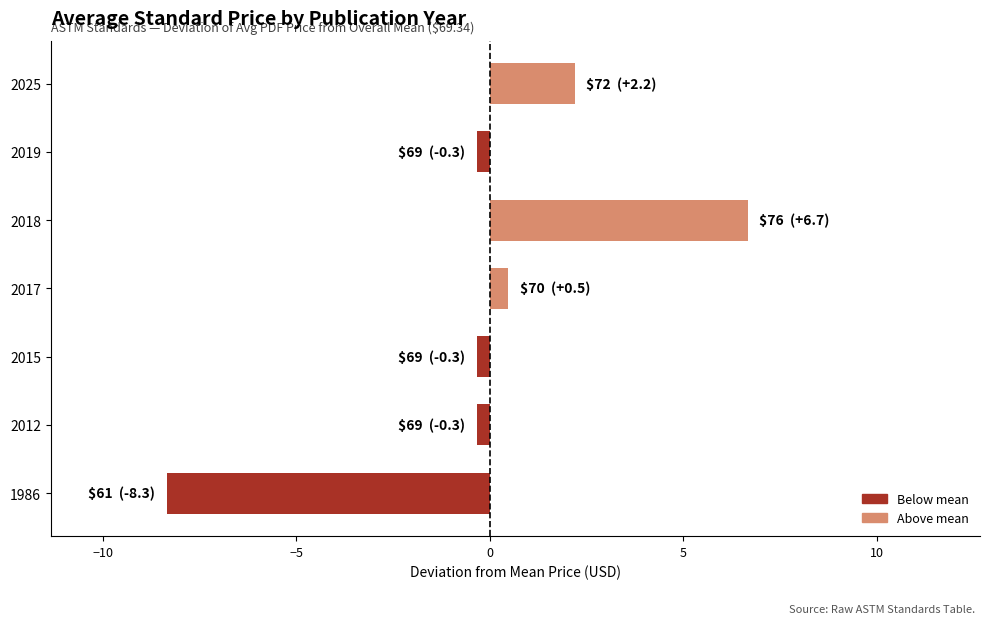

Between 2025 and 2017, which is larger?

2025